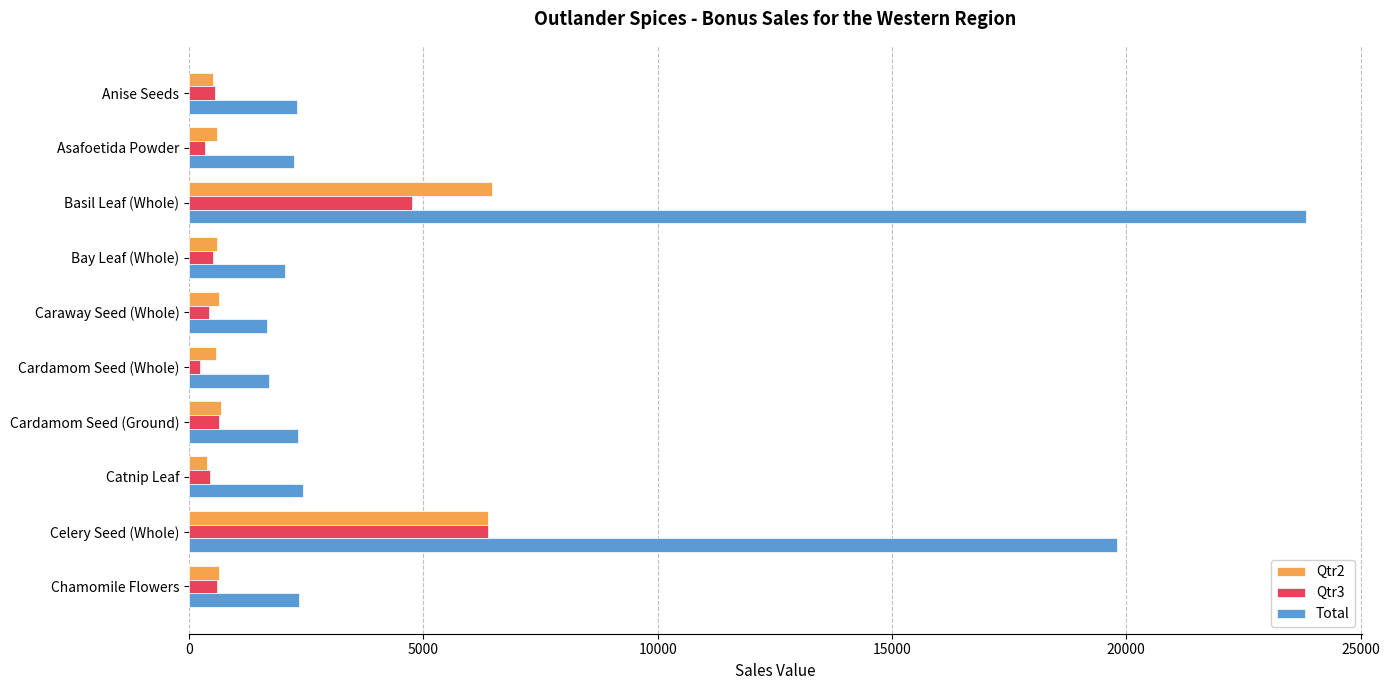

What is the maximum value shown in the chart?

23843